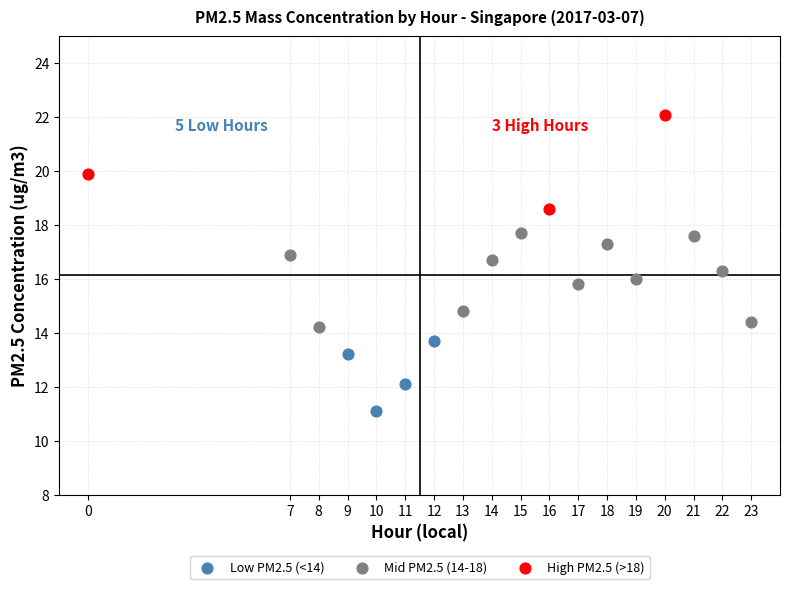

Which series contains the lowest Y value?

Low PM2.5 (<14)